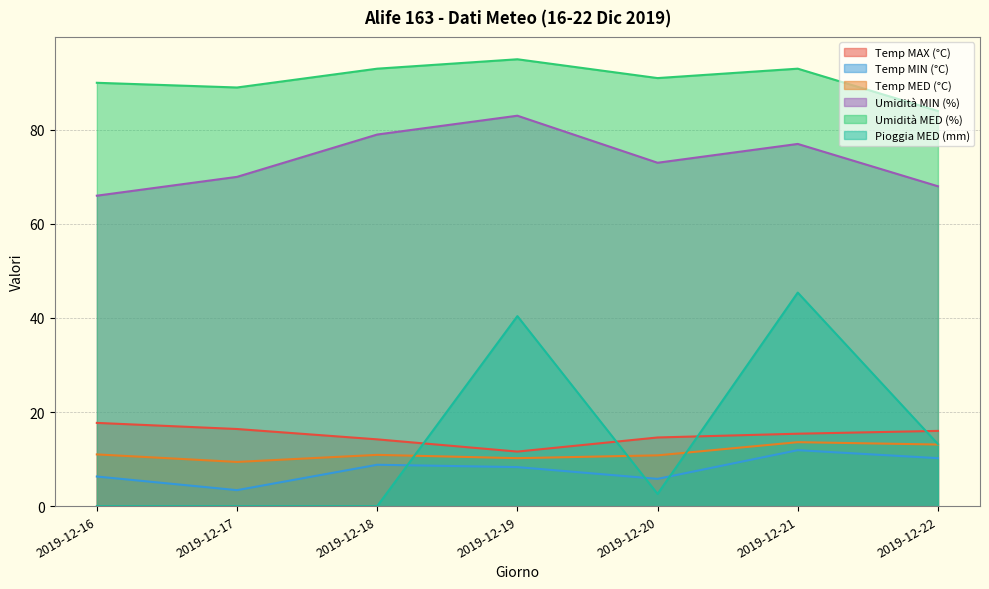

Rank the series by their maximum value, from lowest to highest.

Temp MIN (°C), Temp MED (°C), Temp MAX (°C), Pioggia MED (mm), Umidità MIN (%), Umidità MED (%)